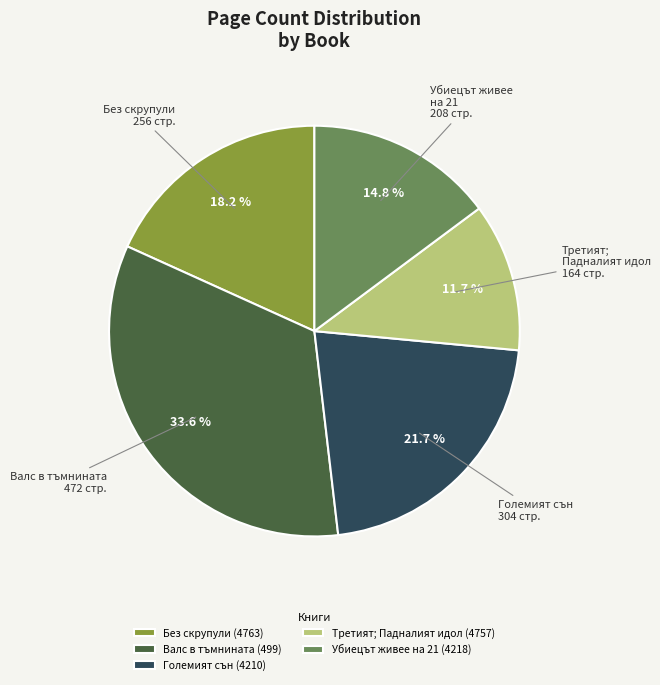

Is there any slice that represents more than half of the pie?

No